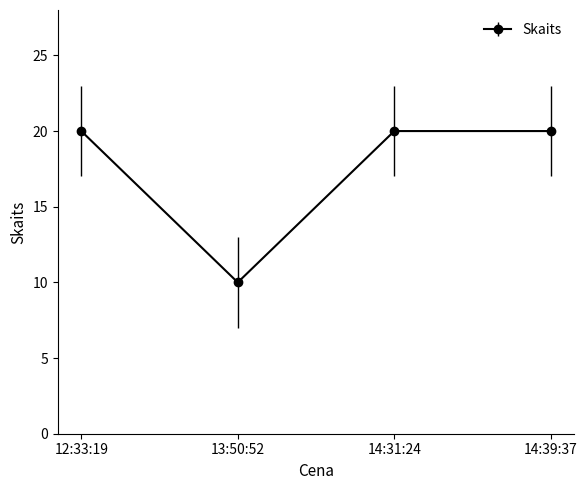

What is the label of the 4th point from the right?

12:33:19